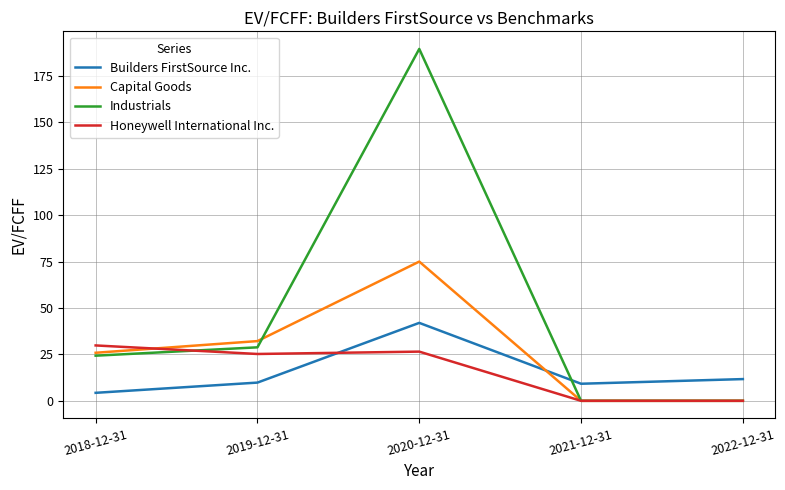

At which label is Capital Goods closest to 37?

2019-12-31